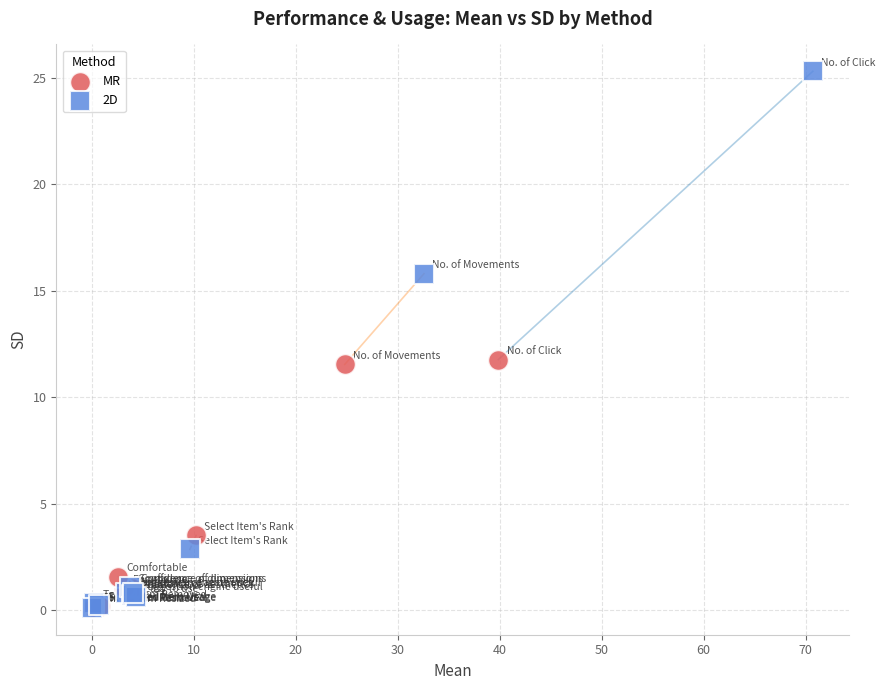

Which series contains the highest Y value?

2D